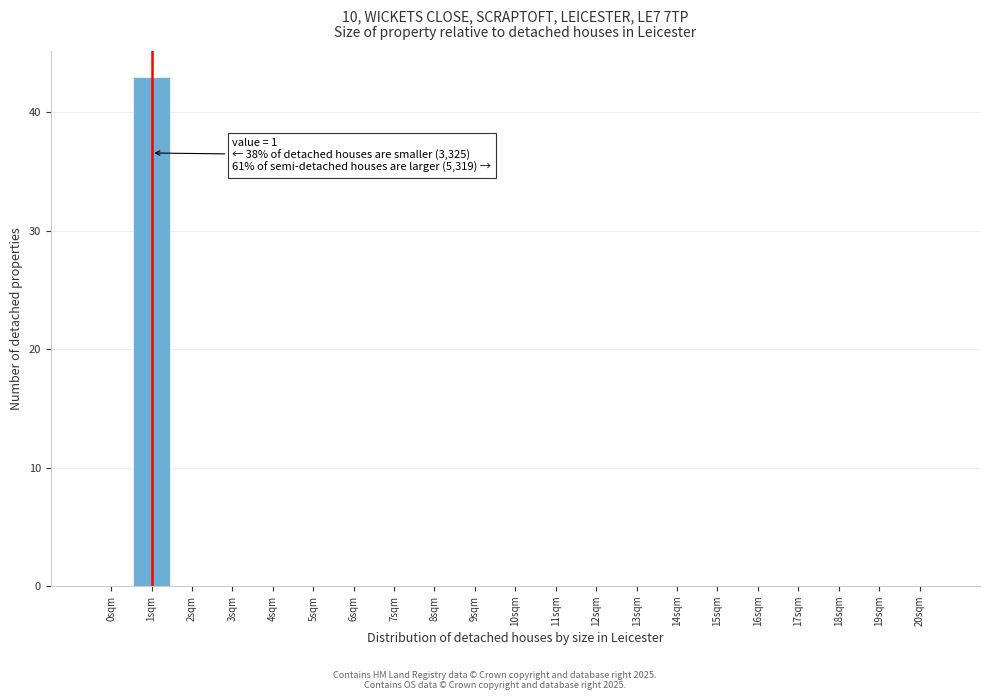

Reading right to left, extract all data points from this chart.

20sqm=0	19sqm=0	18sqm=0	17sqm=0	16sqm=0	15sqm=0	14sqm=0	13sqm=0	12sqm=0	11sqm=0	10sqm=0	9sqm=0	8sqm=0	7sqm=0	6sqm=0	5sqm=0	4sqm=0	3sqm=0	2sqm=0	1sqm=43	0sqm=0